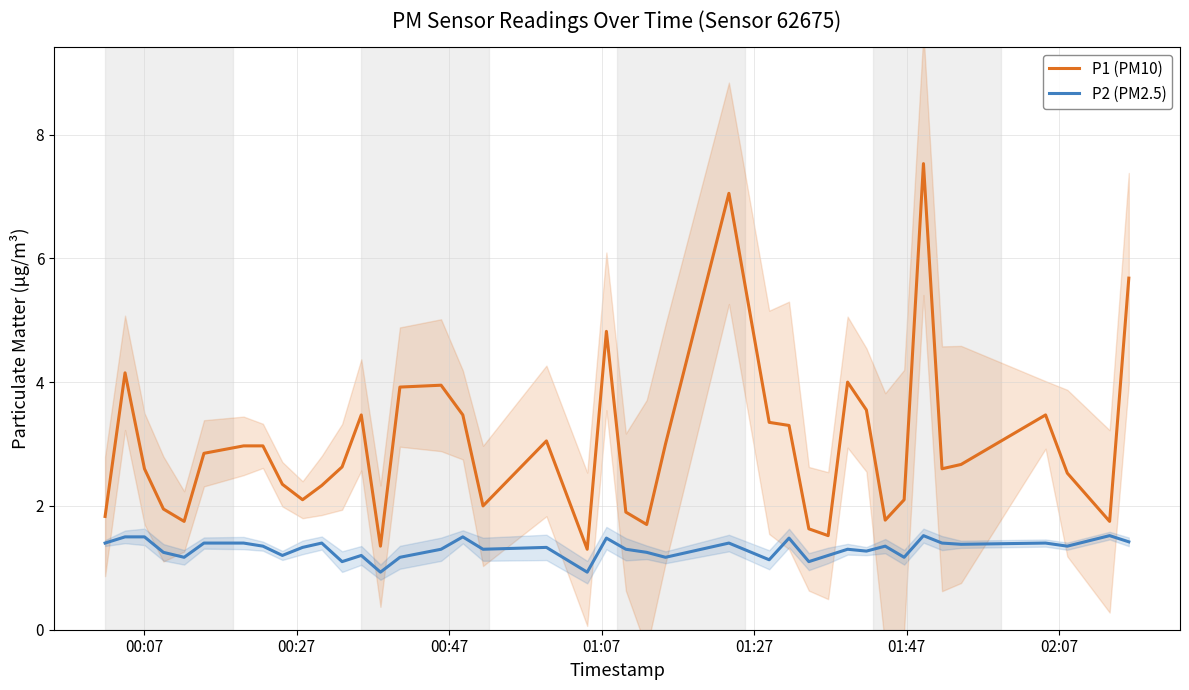

How many values in the P1 (PM10) series exceed 2?

28